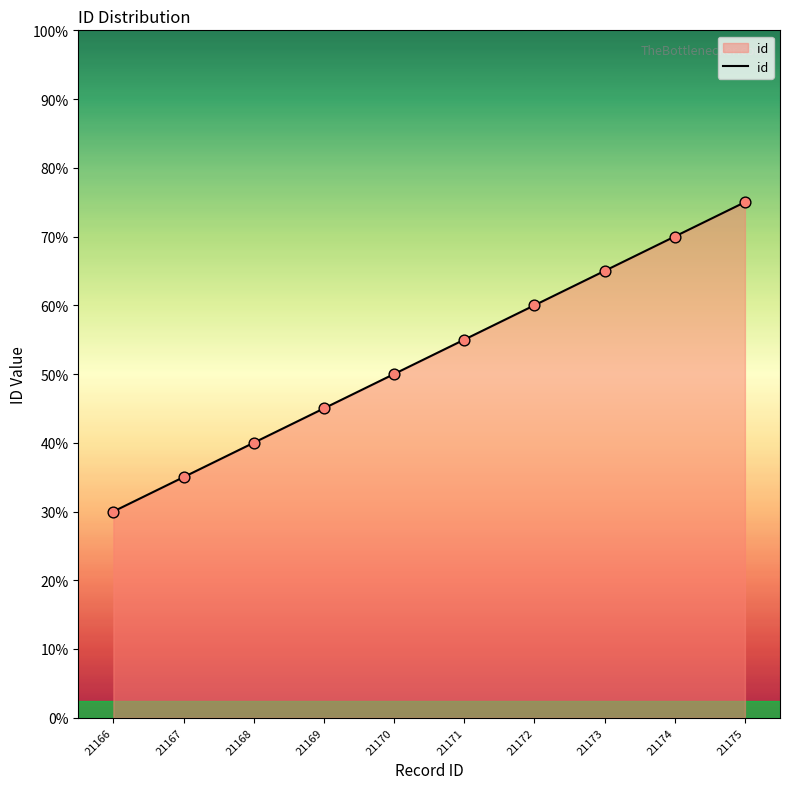

Does the chart have visible grid lines?

No